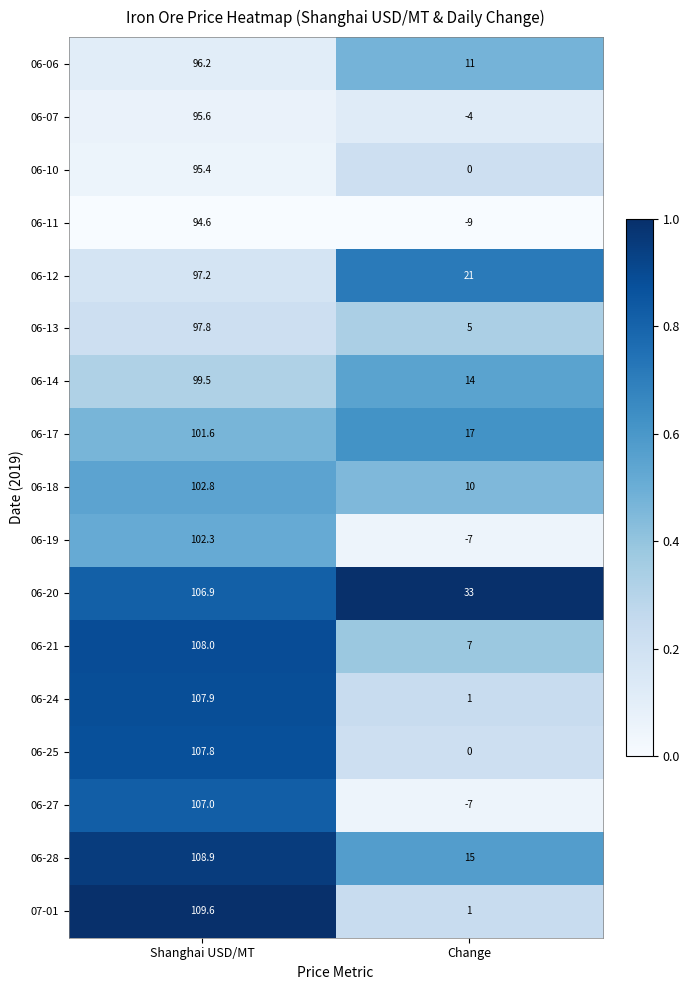

What value does the 06-13 series have at Shanghai USD/MT?

97.8